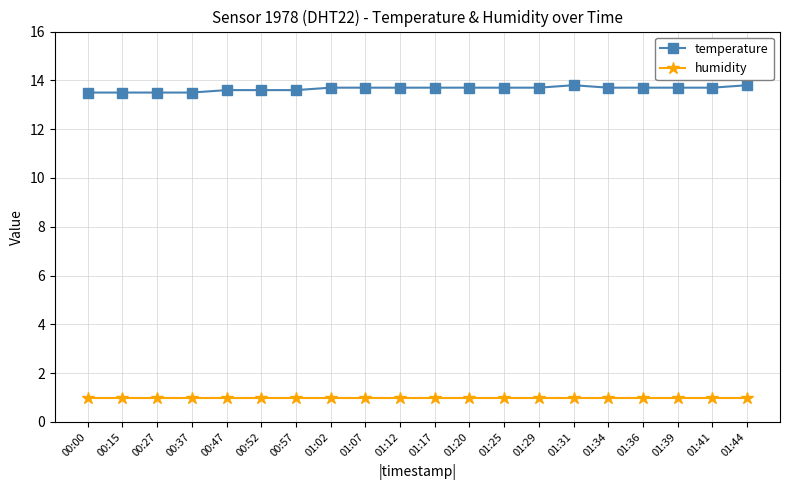

The humidity series shows 1.0 at 01:39. True or false?

True